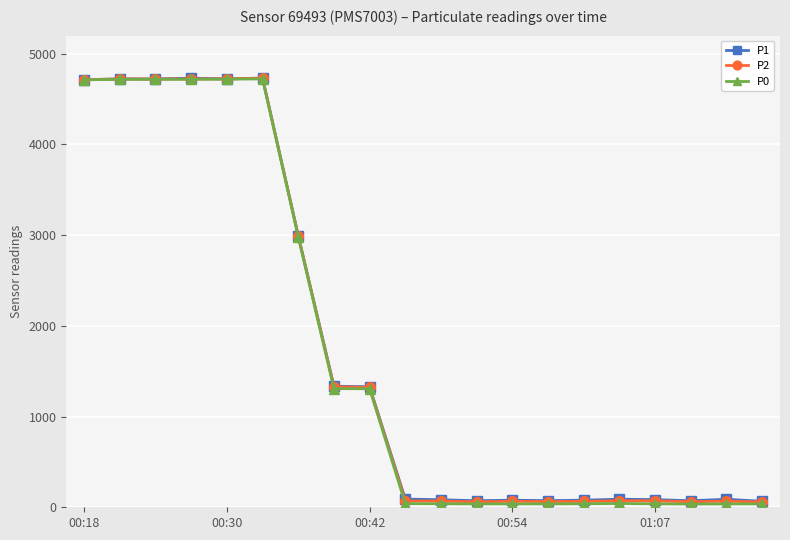

Which series has the widest spread of values?

P0